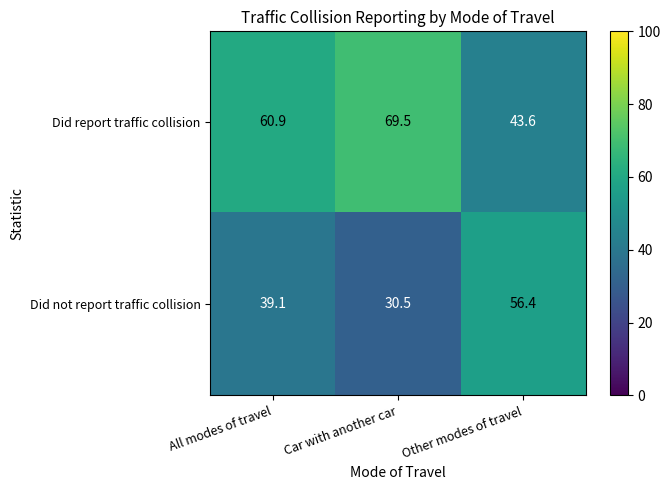

Which category has the highest value across all series?

Car with another car